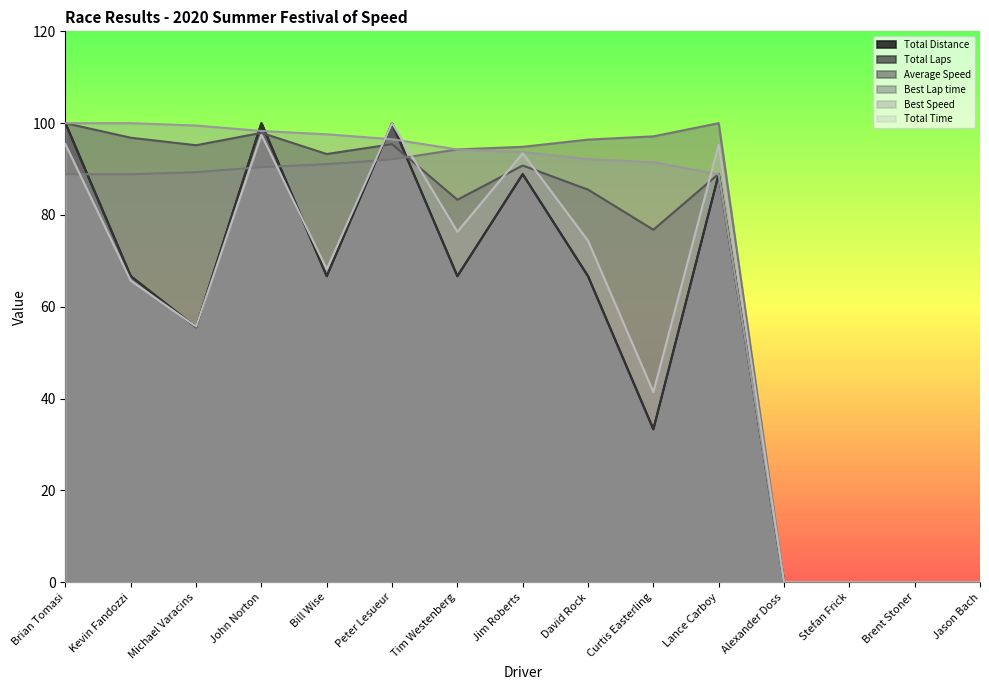

After their last crossing, which series has the higher values: Total Time or Best Speed?

Total Time